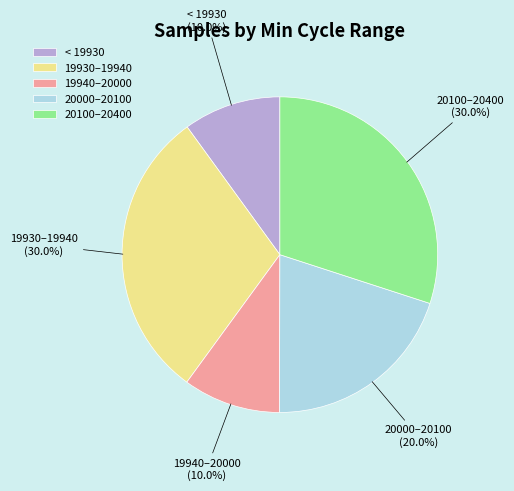

What is the ratio of the value at 20100–20400 to the value at 20000–20100?

1.5